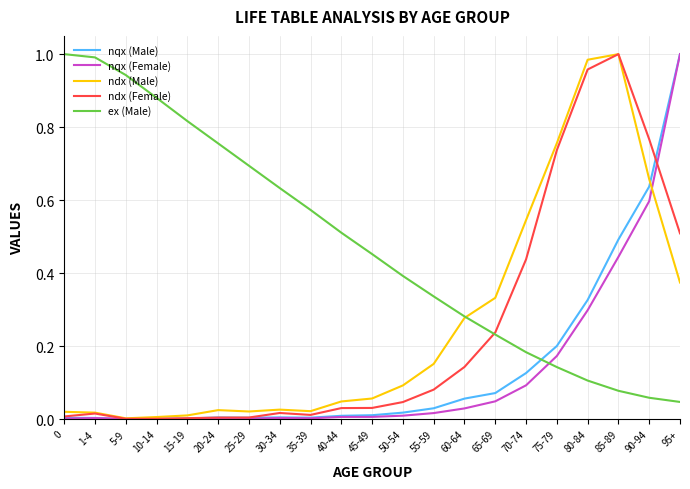

Is the value of ndx (Male) at 80-84 greater than the value of ex (Male) at 55-59?

Yes